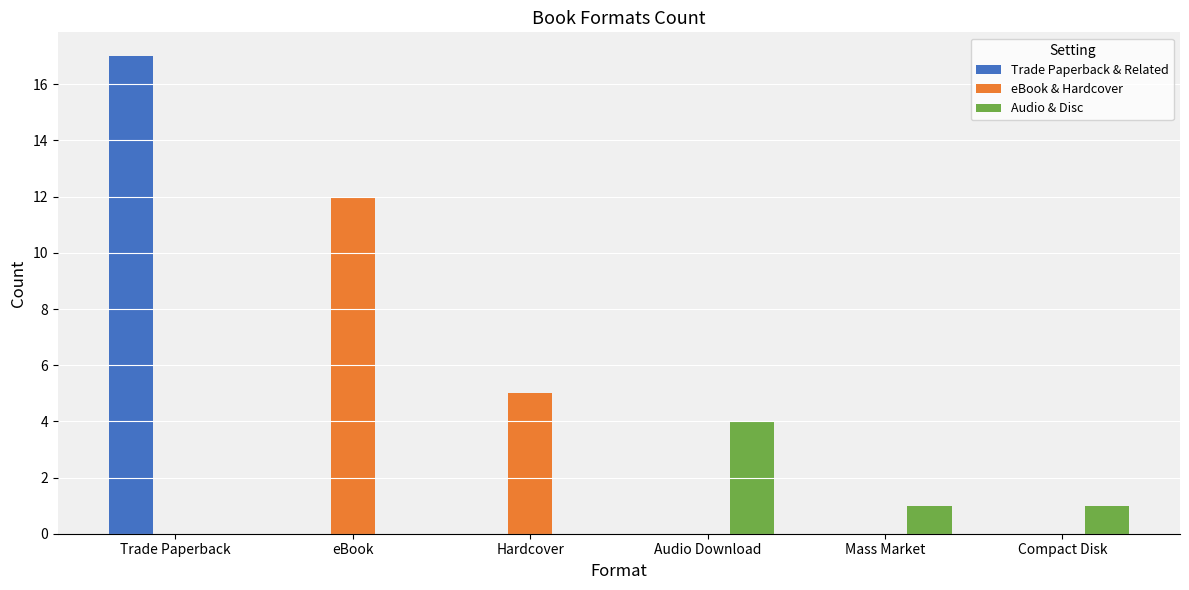

What is the sum of all eBook & Hardcover values?

17